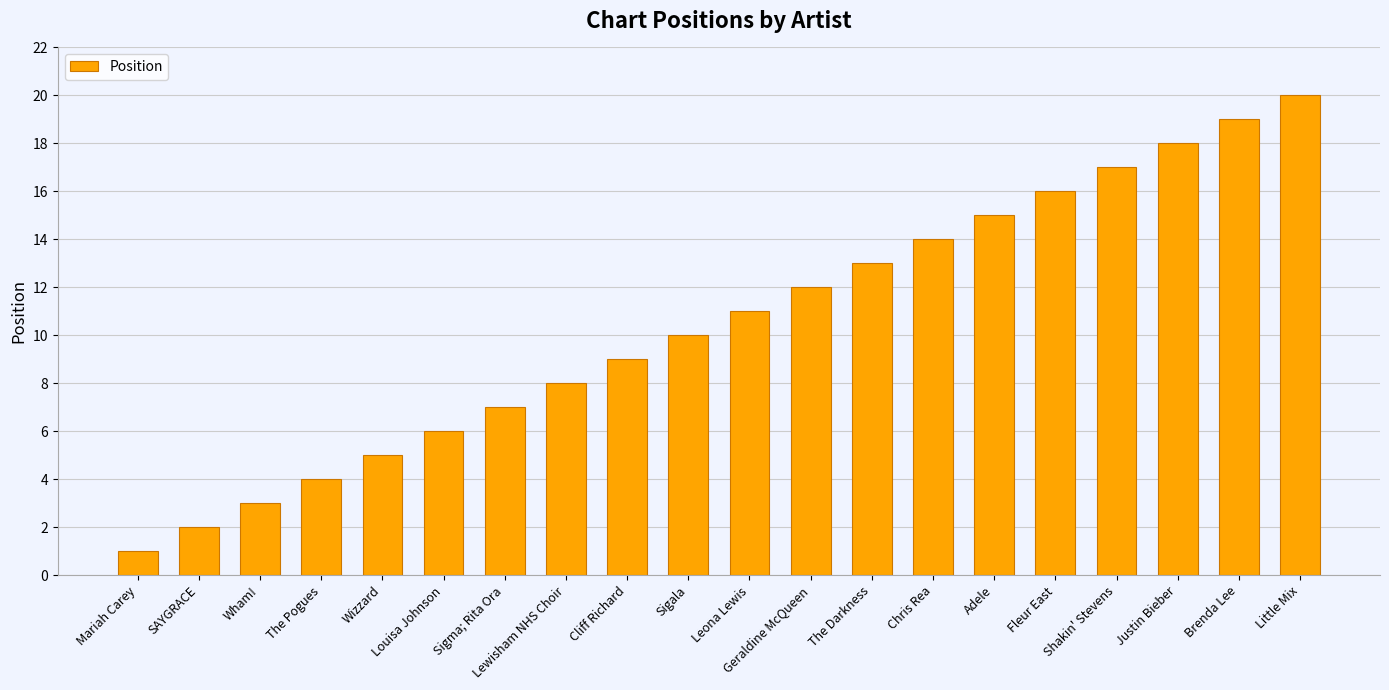

What is the value of the 8th bar from the left?

8